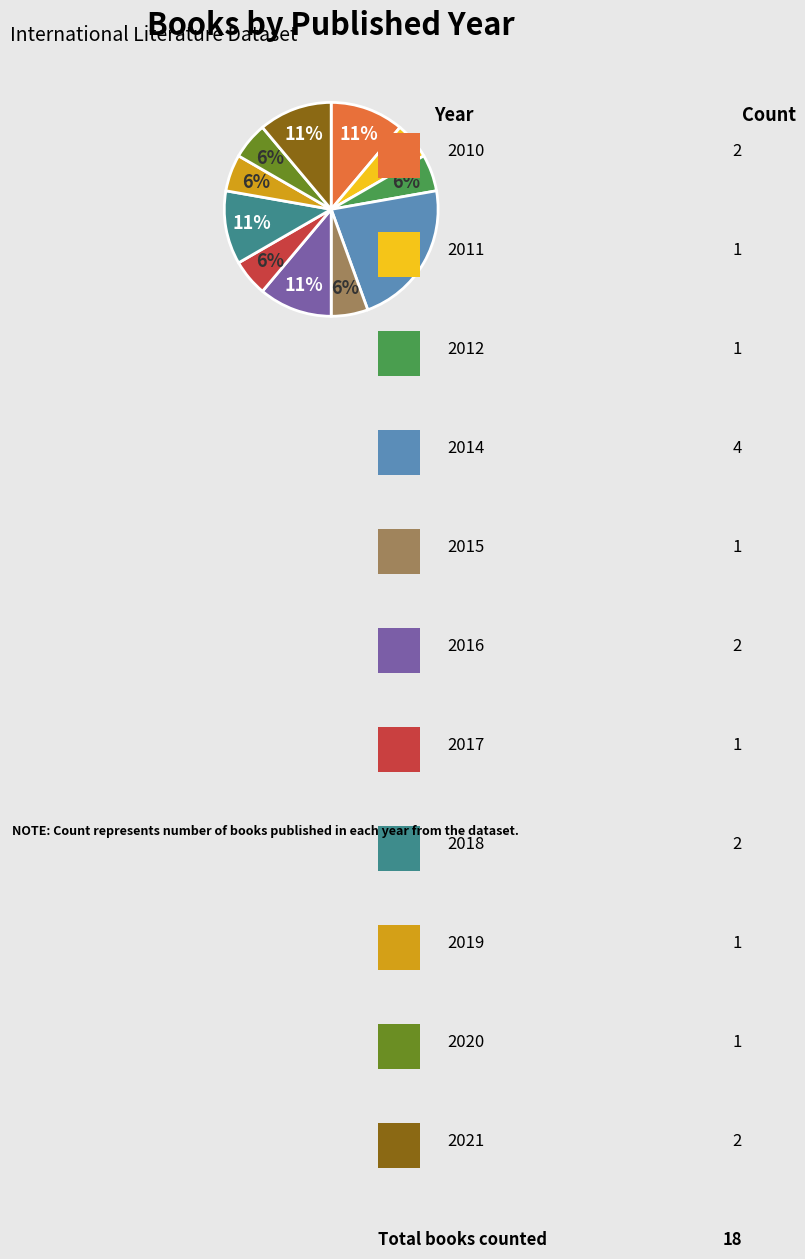

To the nearest percent, what is the average slice percentage?

9%